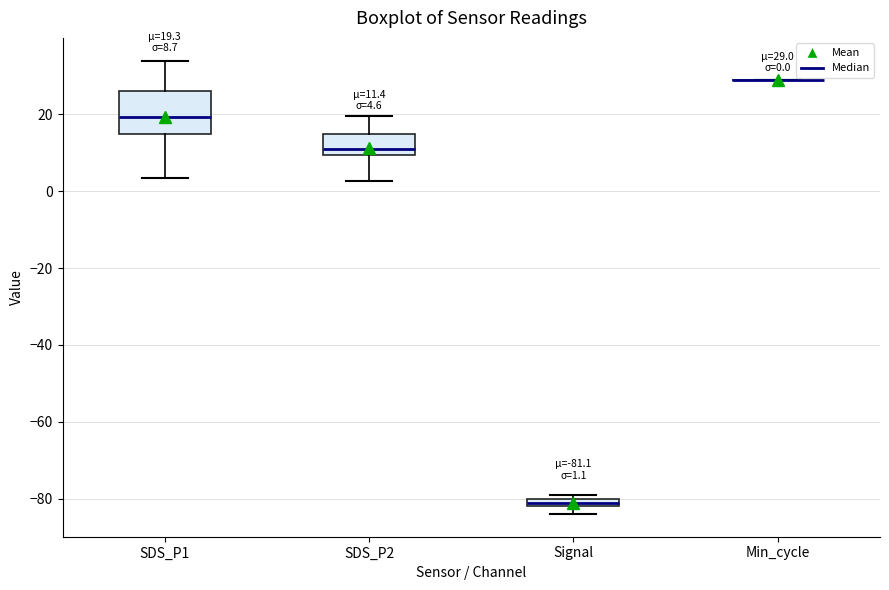

Which box is the tallest, from its lower edge to its upper edge?

SDS_P1